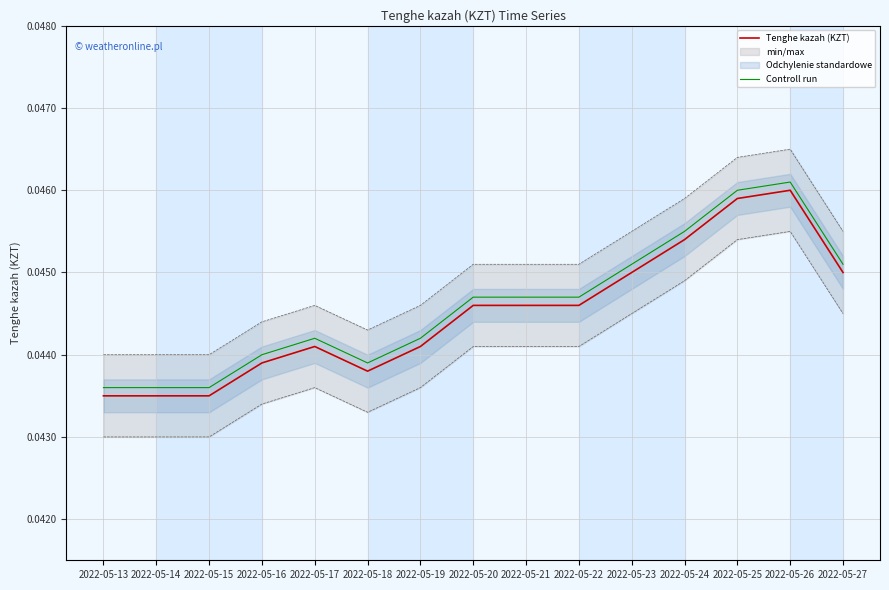

How many lines are shown in the chart?

2